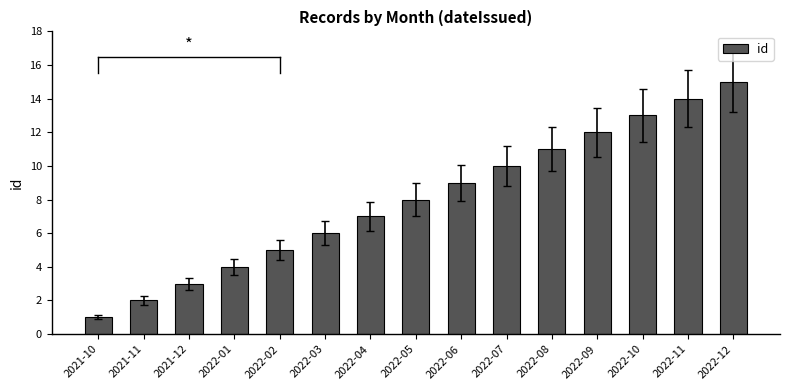

The chart shows a value of 11 at 2022-05. True or false?

False